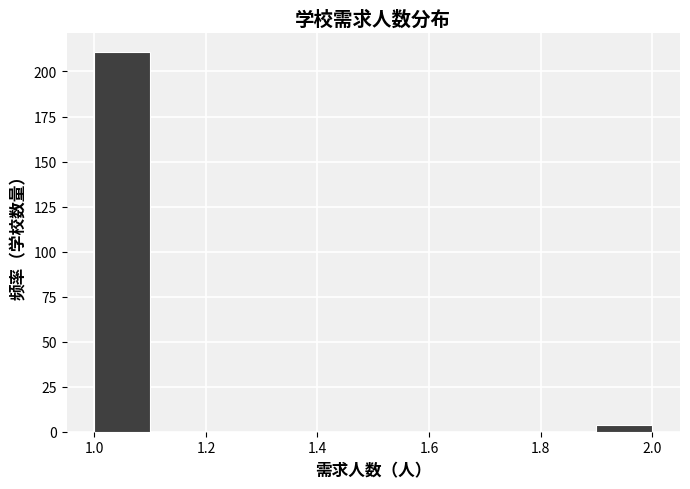

Reading left to right, list every bar in this chart as the range it spans on the x-axis followed by its height. The values are not printed on the chart, so give them approximately, as read against the axis.

1.0 to 1.1: 210
1.1 to 1.2: 0
1.2 to 1.3: 0
1.3 to 1.4: 0
1.4 to 1.5: 0
1.5 to 1.6: 0
1.6 to 1.7: 0
1.7 to 1.8: 0
1.8 to 1.9: 0
1.9 to 2.0: under 5